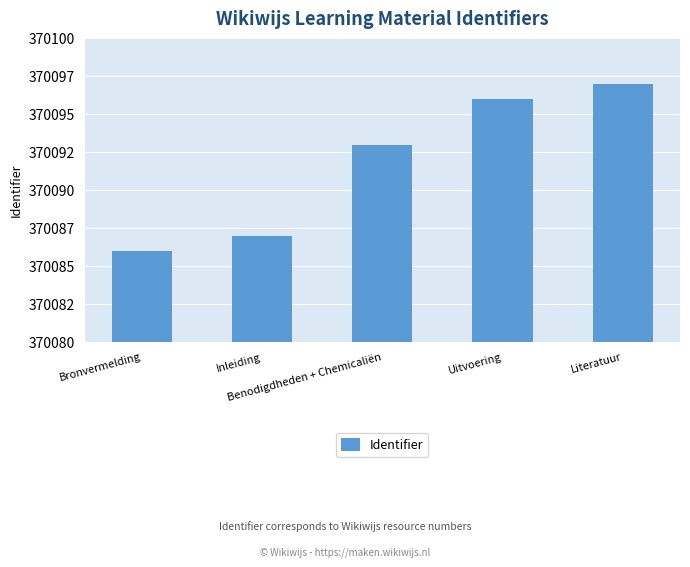

What is the value of the 1st bar from the left?

370086